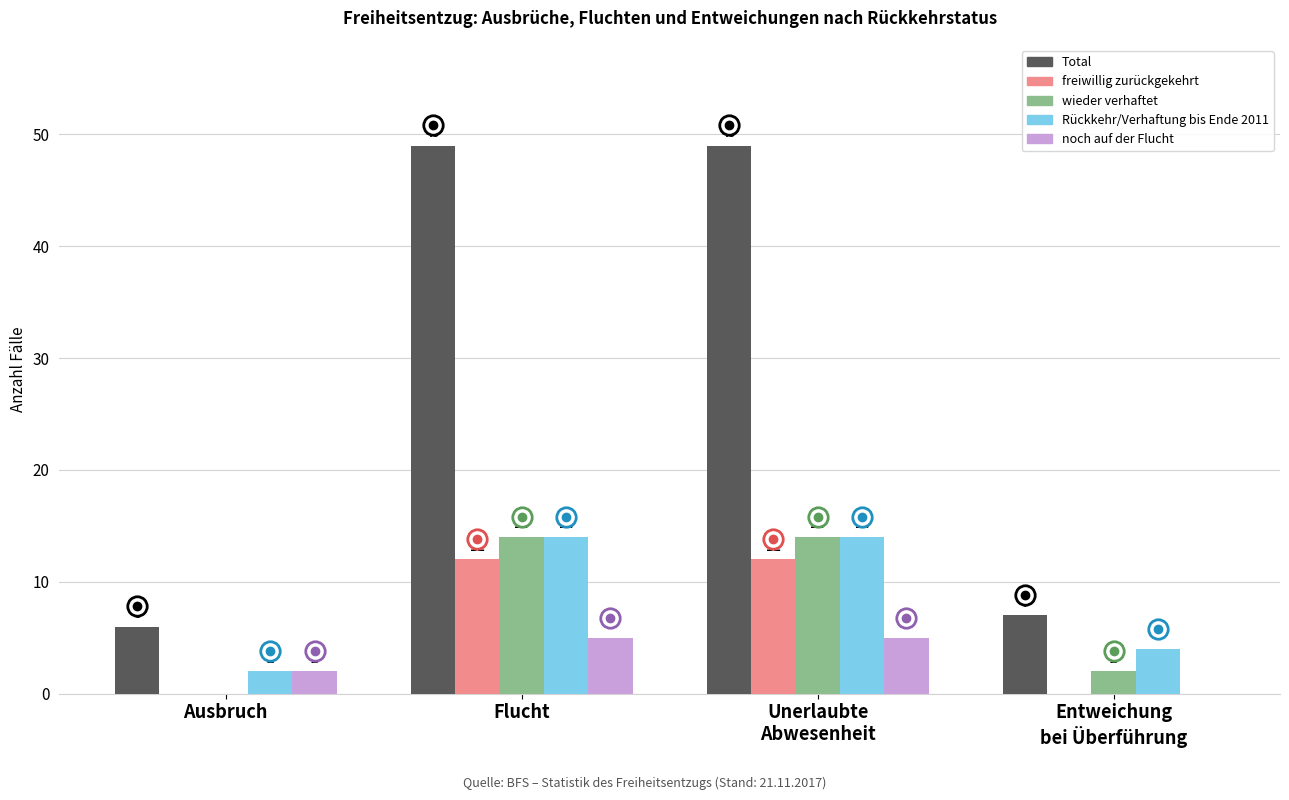

What is the difference between the Rückkehr/Verhaftung bis Ende 2011 values at Unerlaubte
Abwesenheit and Ausbruch?

12